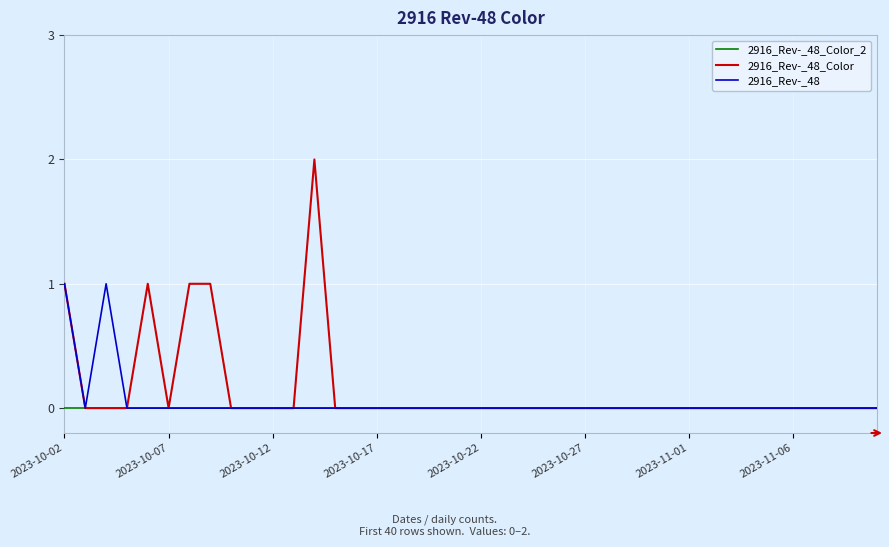

Which series has the widest spread of values?

2916_Rev-_48_Color